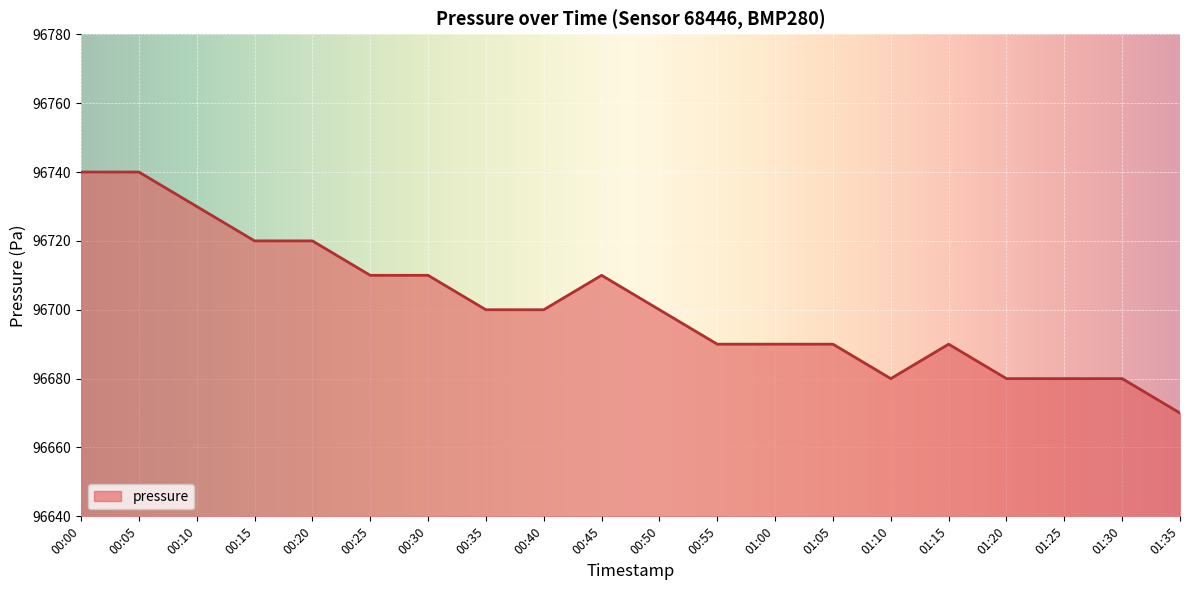

What is the sum of the values at 00:00 and 00:10?

193470